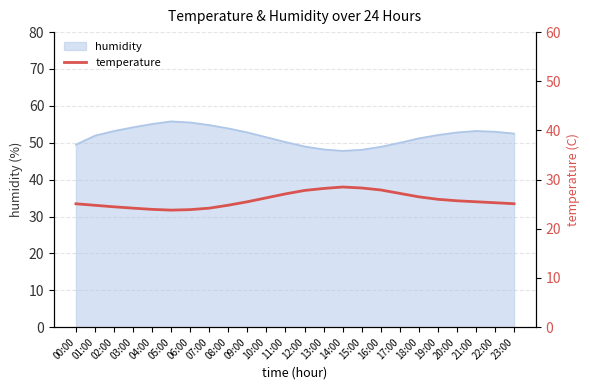

What is the lowest value of the humidity series?

47.8